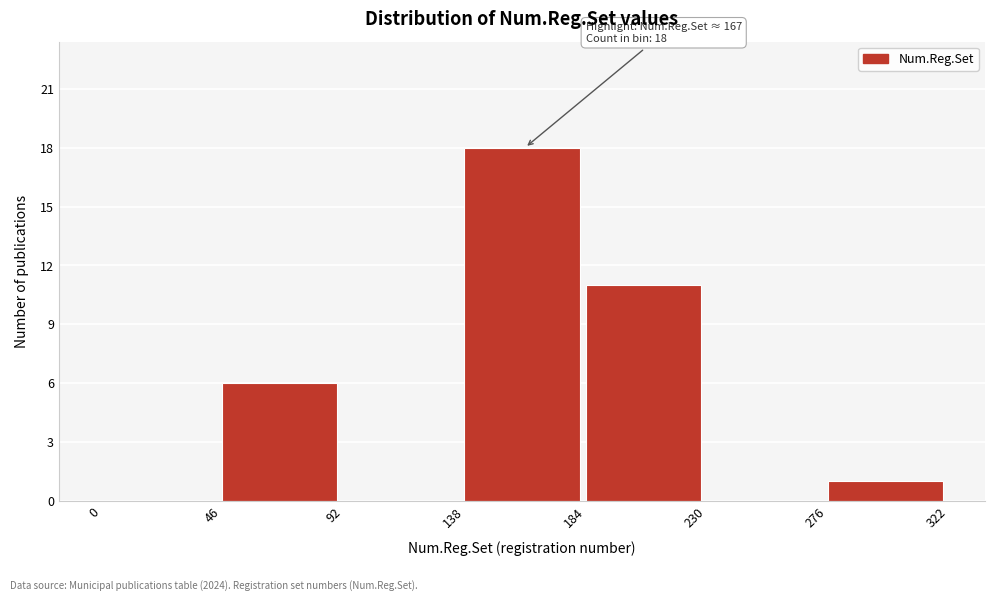

Over which range of the x-axis is the bar tallest?

138 to 184